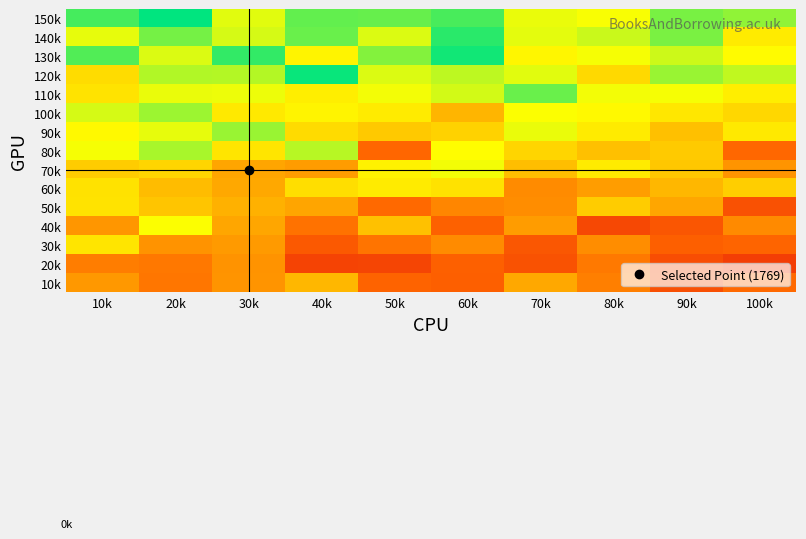

At which category does the chart reach its minimum across all series?

100k